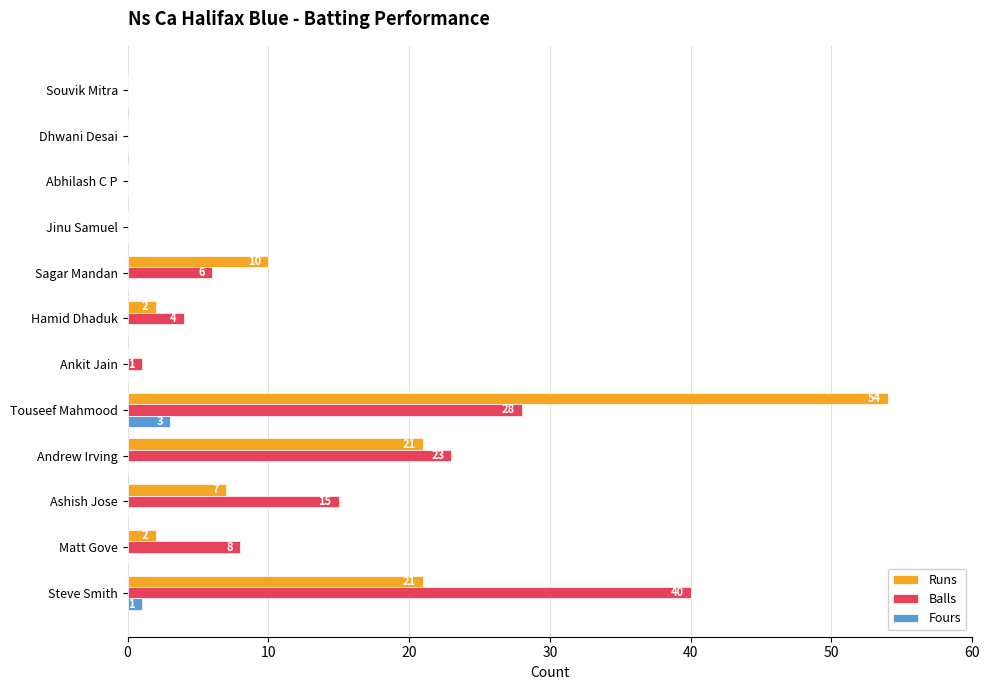

Is the value of Balls at Sagar Mandan greater than the value of Fours at Sagar Mandan?

Yes